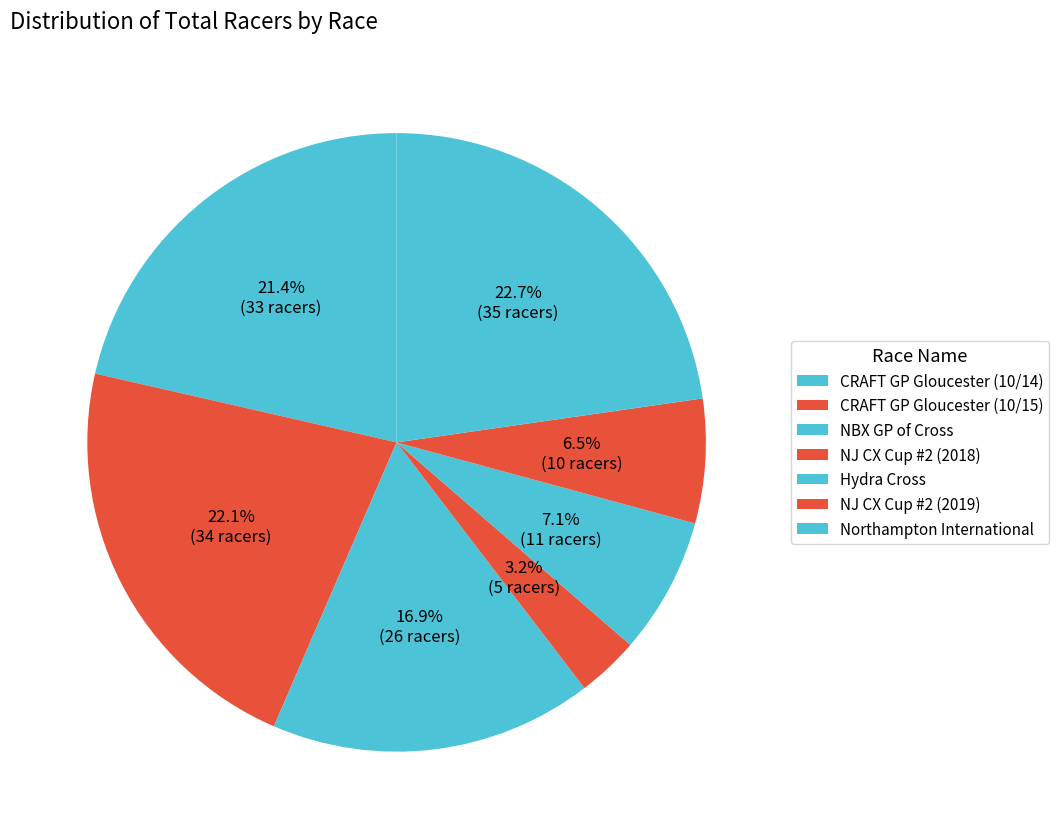

To the nearest percent, what percentage of the pie is NJ CX Cup #2 (2018)?

3%